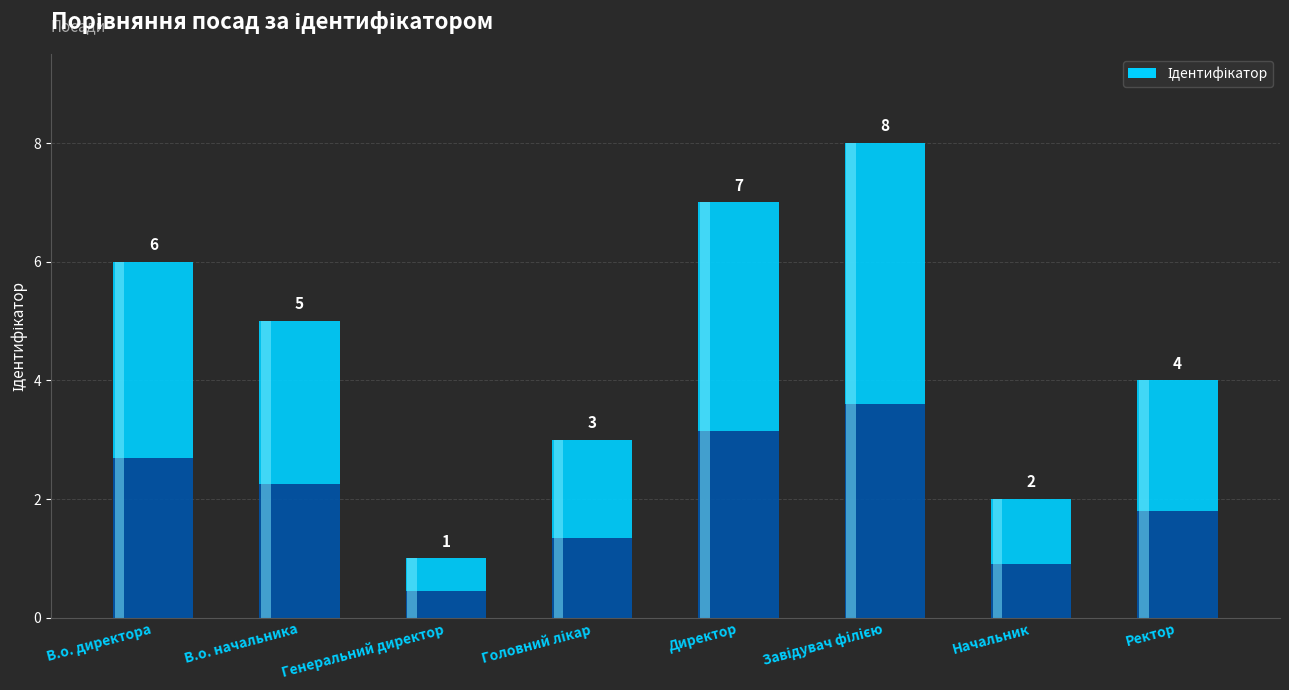

At which label does the data first exceed 5?

В.о. директора